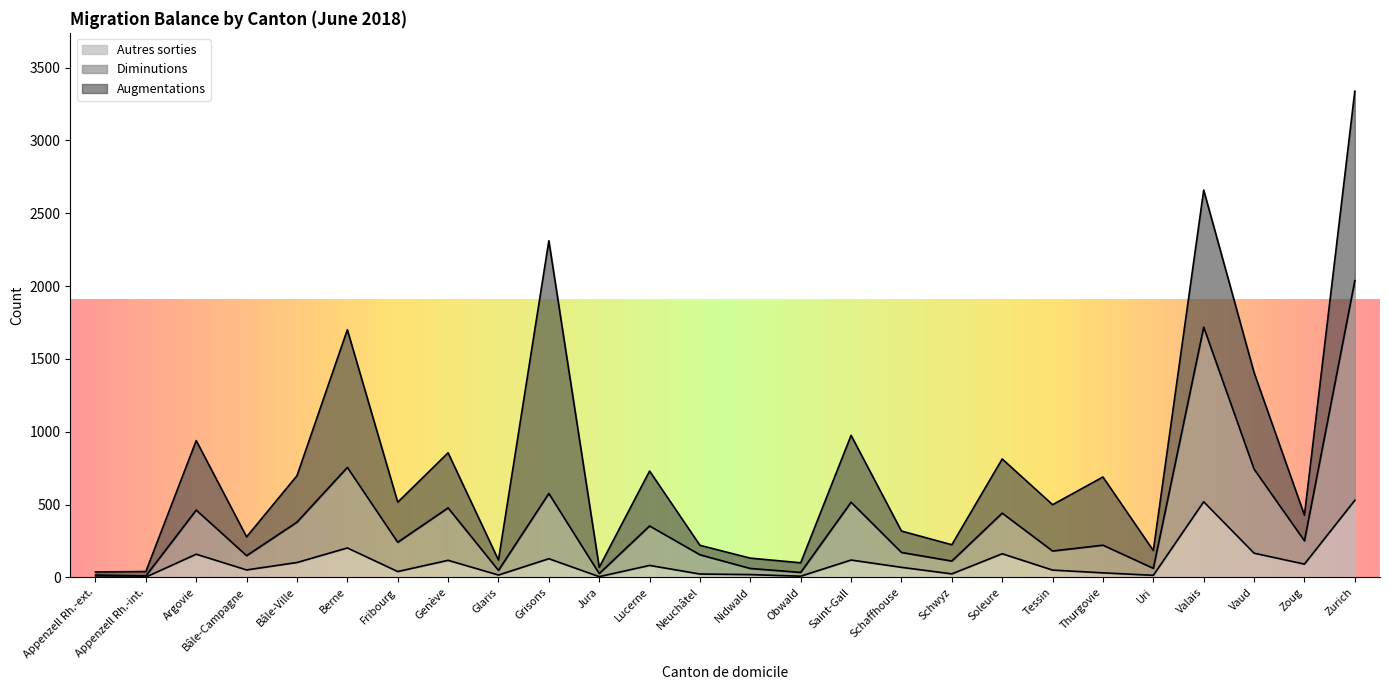

What is the approximate value of Diminutions at Berne, to the nearest 10?

760